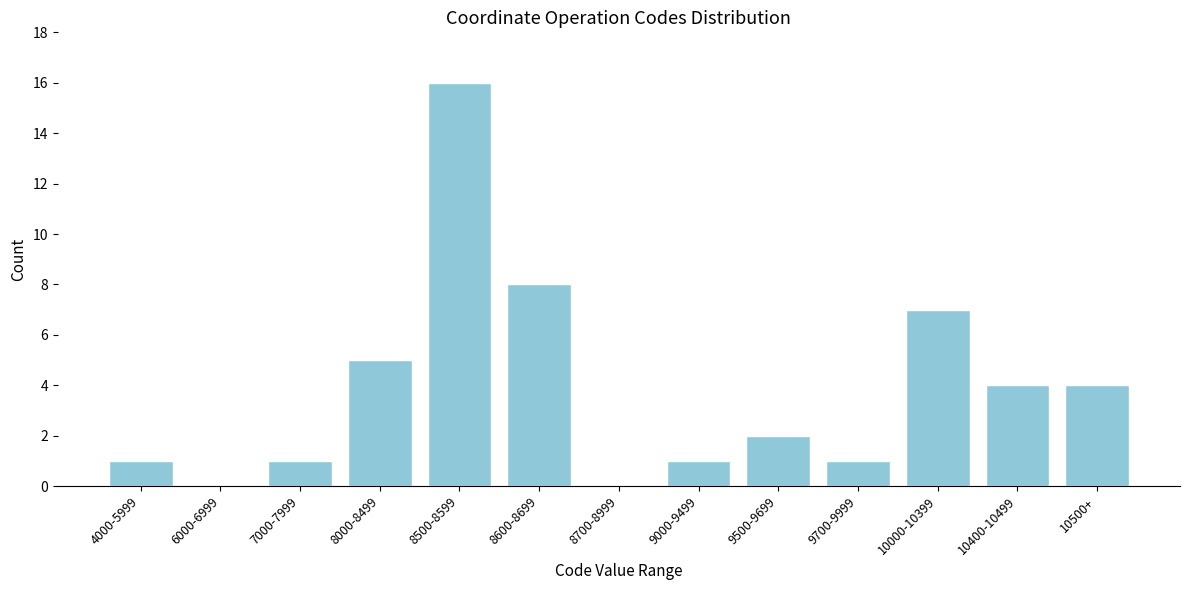

Reading left to right, transcribe all the data shown in this chart.

4000-5999=1	6000-6999=0	7000-7999=1	8000-8499=5	8500-8599=16	8600-8699=8	8700-8999=0	9000-9499=1	9500-9699=2	9700-9999=1	10000-10399=7	10400-10499=4	10500+=4